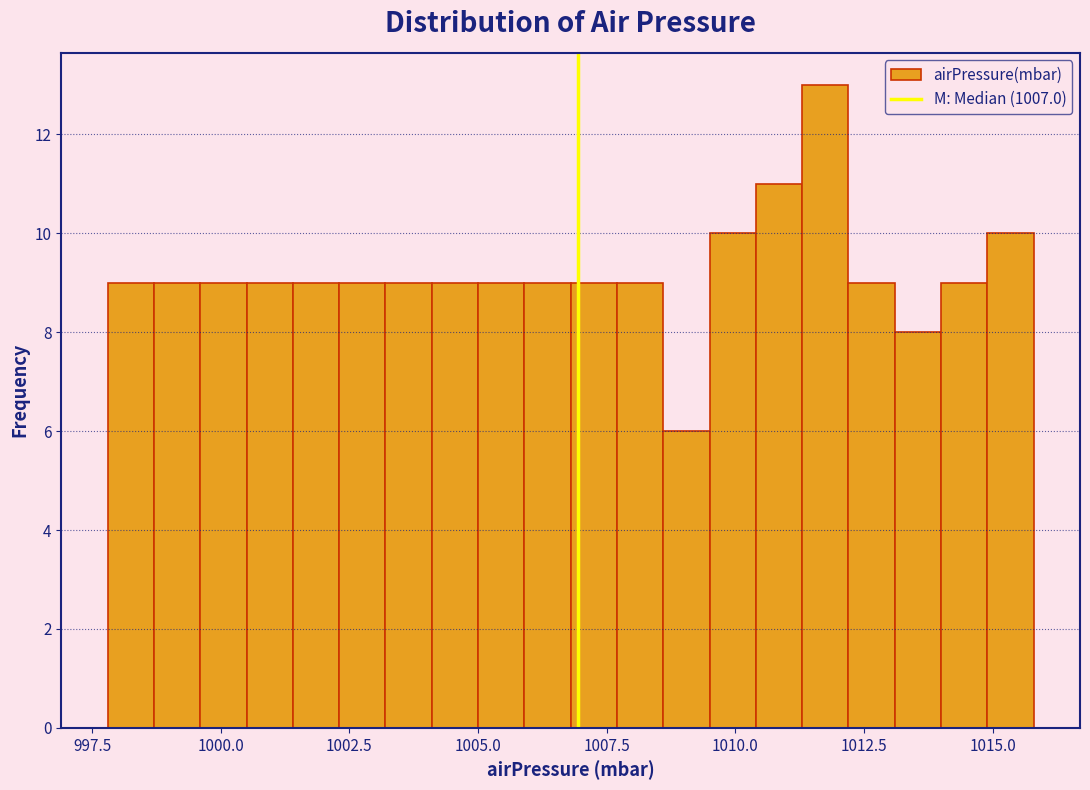

Around what value on the x-axis is the tallest bar? Give the approximate position of its centre, as read against the axis.

1012.0